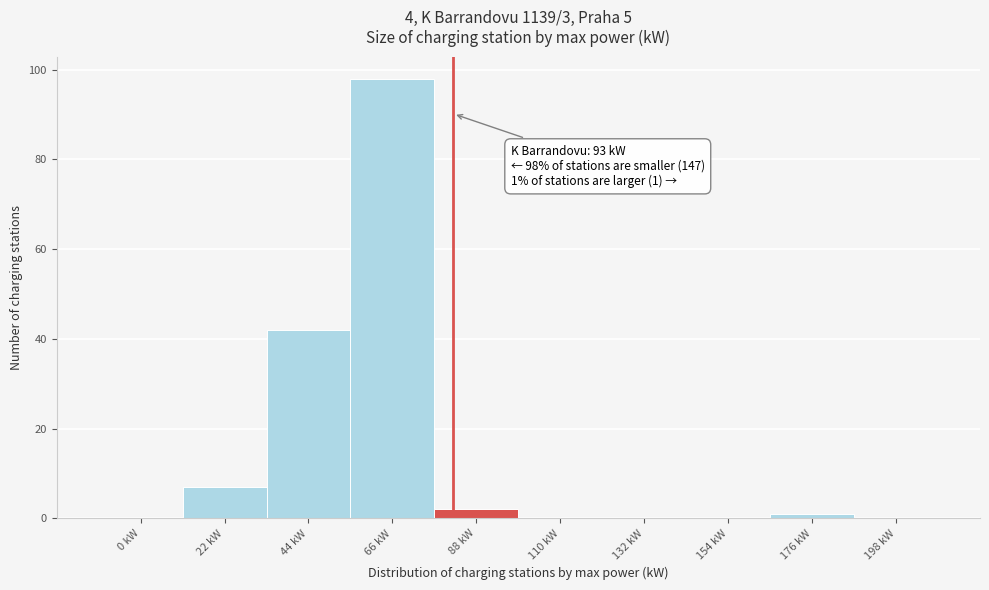

Reading left to right, list all the values displayed in this chart.

0 kW=0	22 kW=7	44 kW=42	66 kW=98	88 kW=2	110 kW=0	132 kW=0	154 kW=0	176 kW=1	198 kW=0